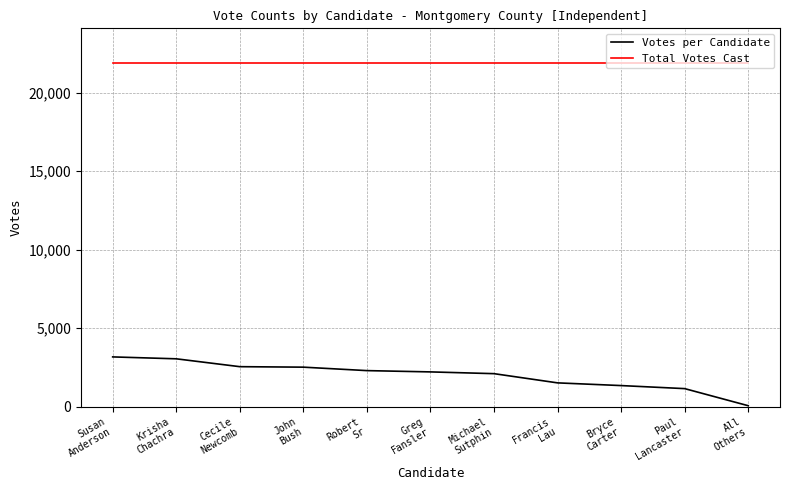

The Votes per Candidate series shows 2511 at John
Bush. True or false?

True